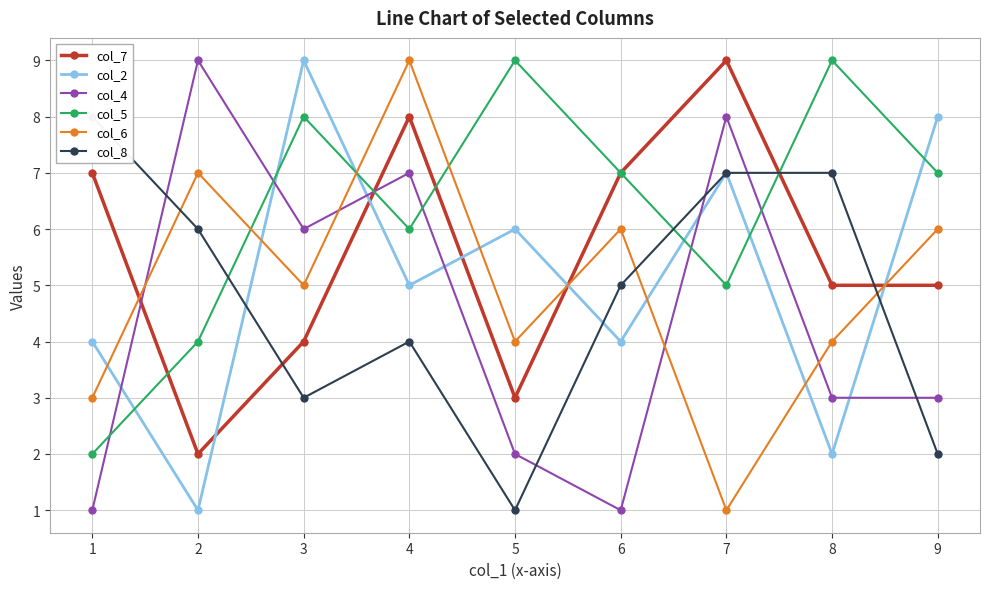

Which series has the largest total across all categories?

col_5